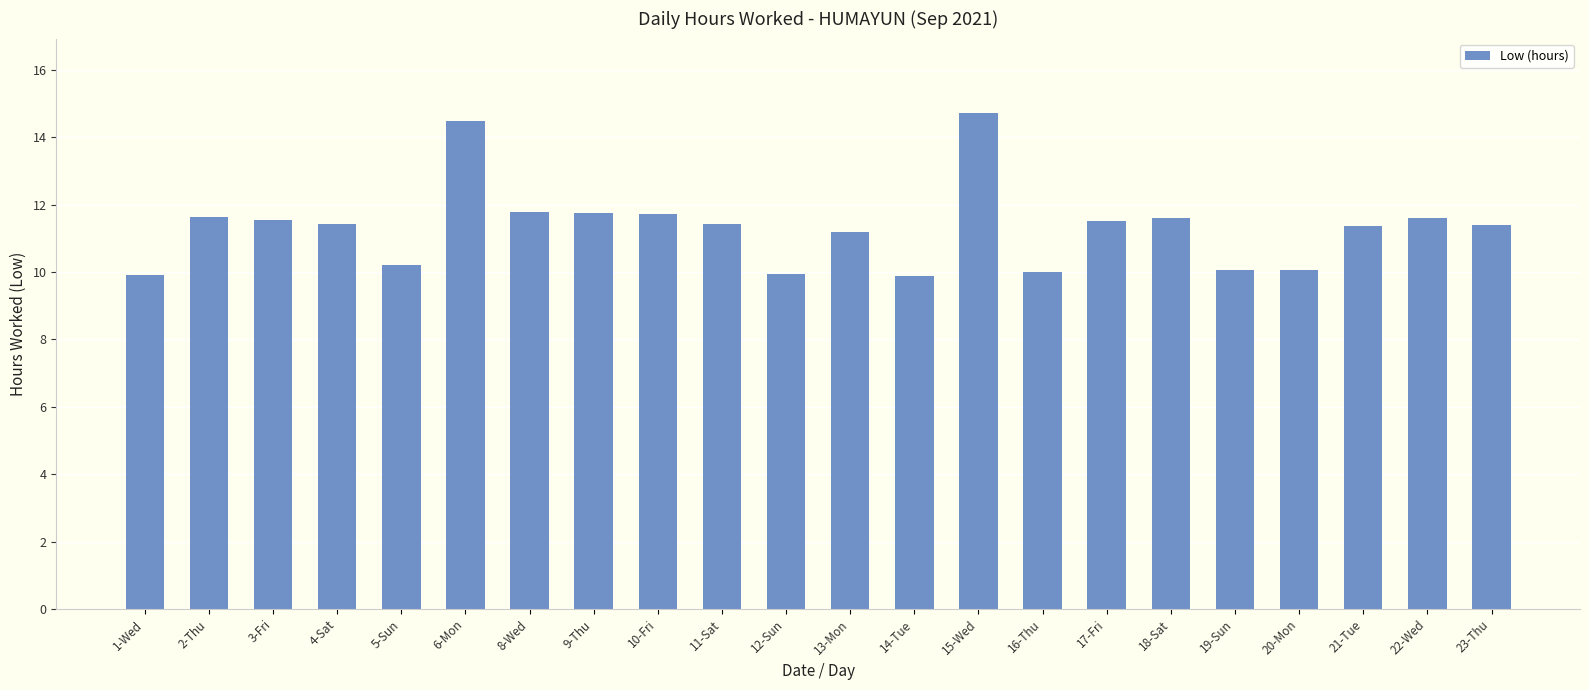

Which has a higher value, 16-Thu or 11-Sat?

11-Sat